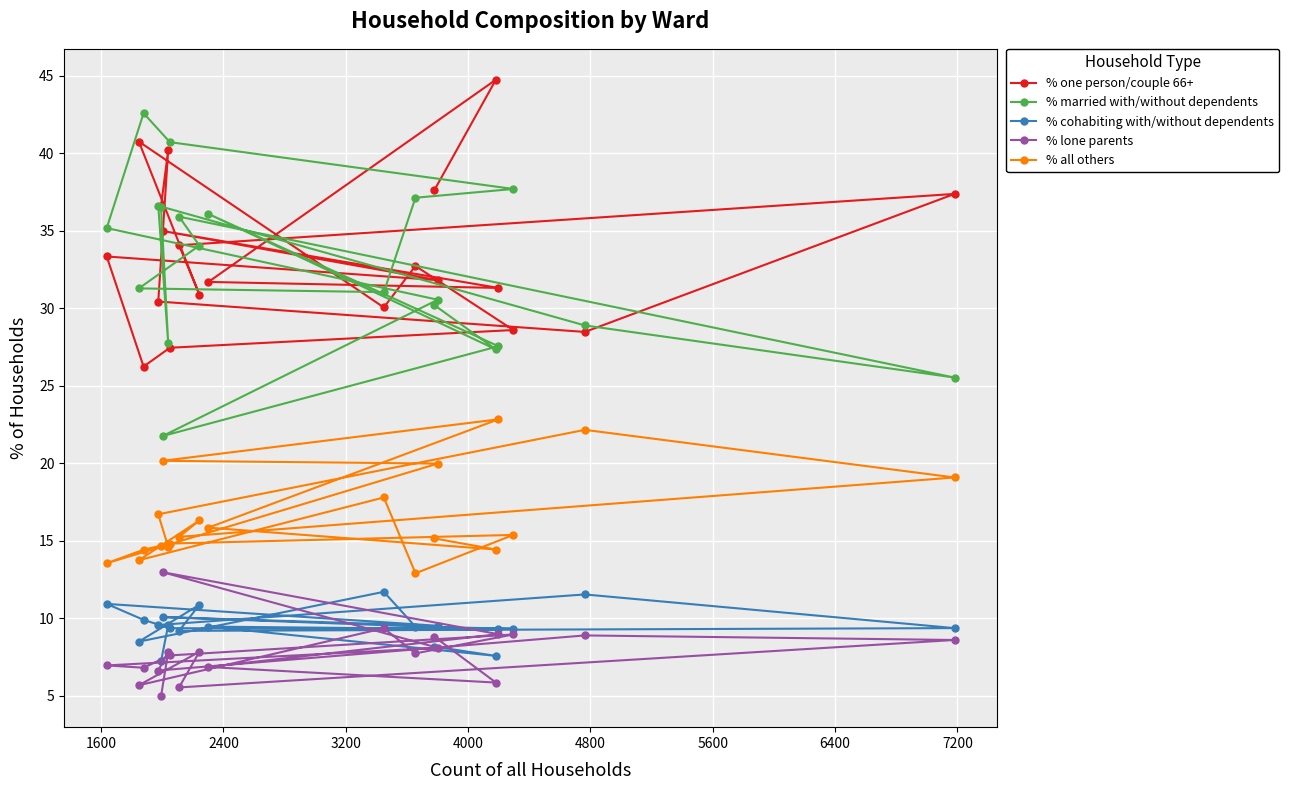

What is the maximum value shown in the chart?

44.8